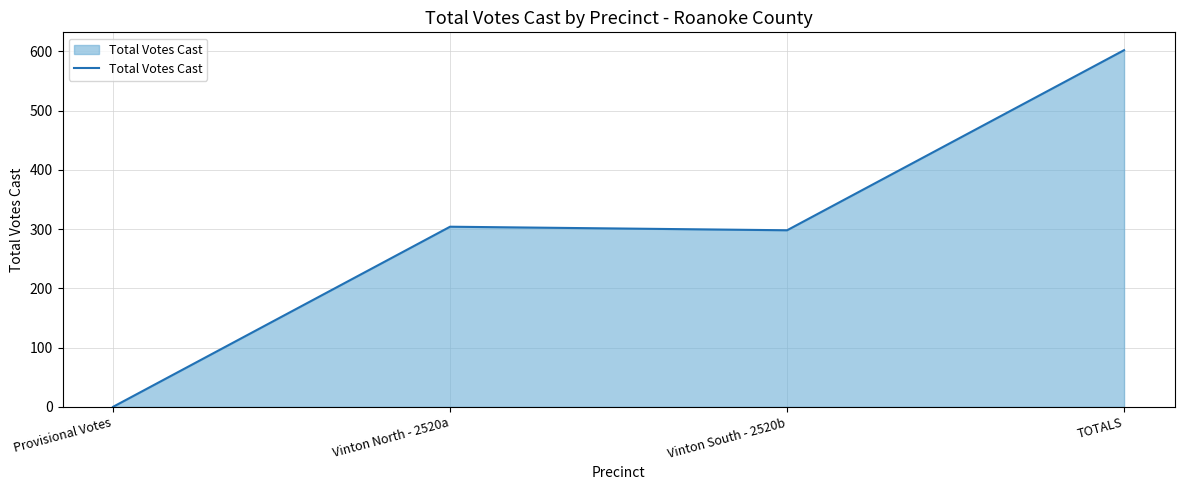

The value at Vinton North - 2520a is 304. True or false?

True